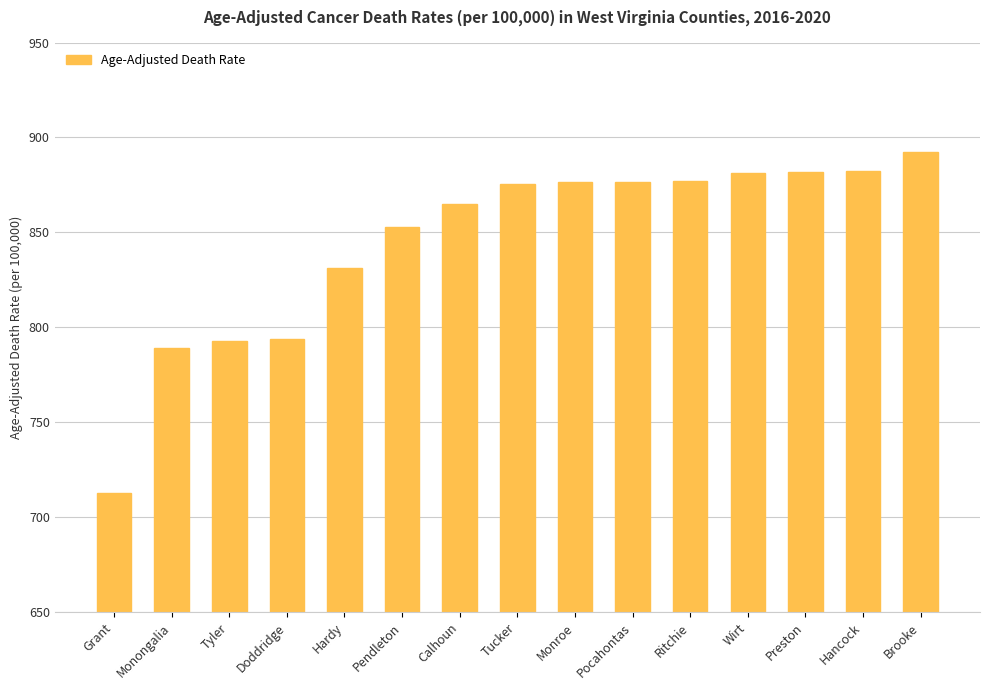

What is the greatest value displayed?

892.6